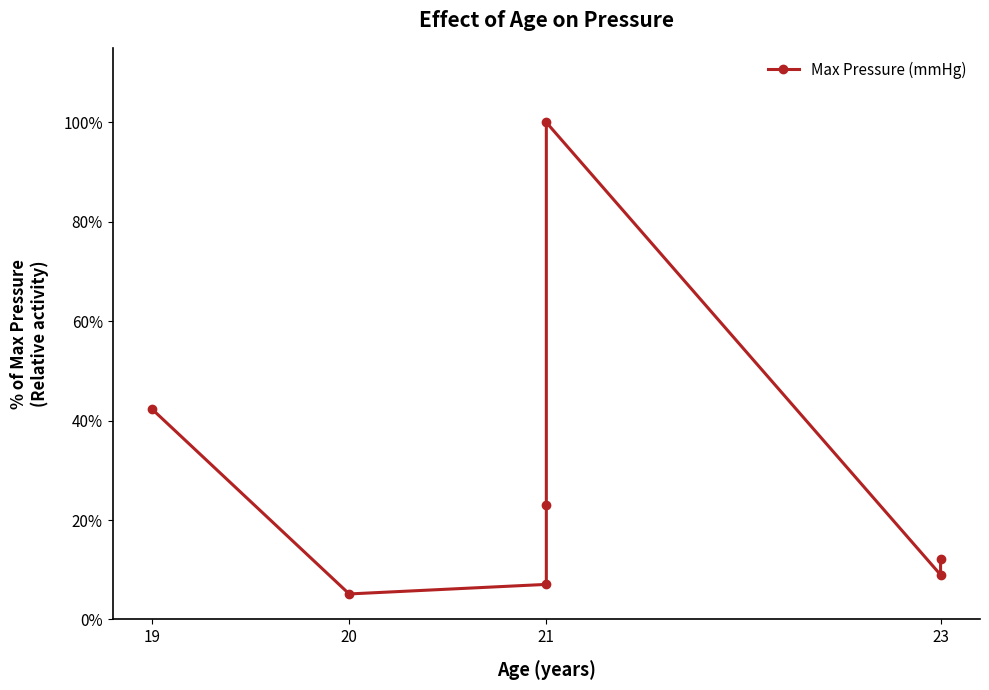

What is the average value?

0.3